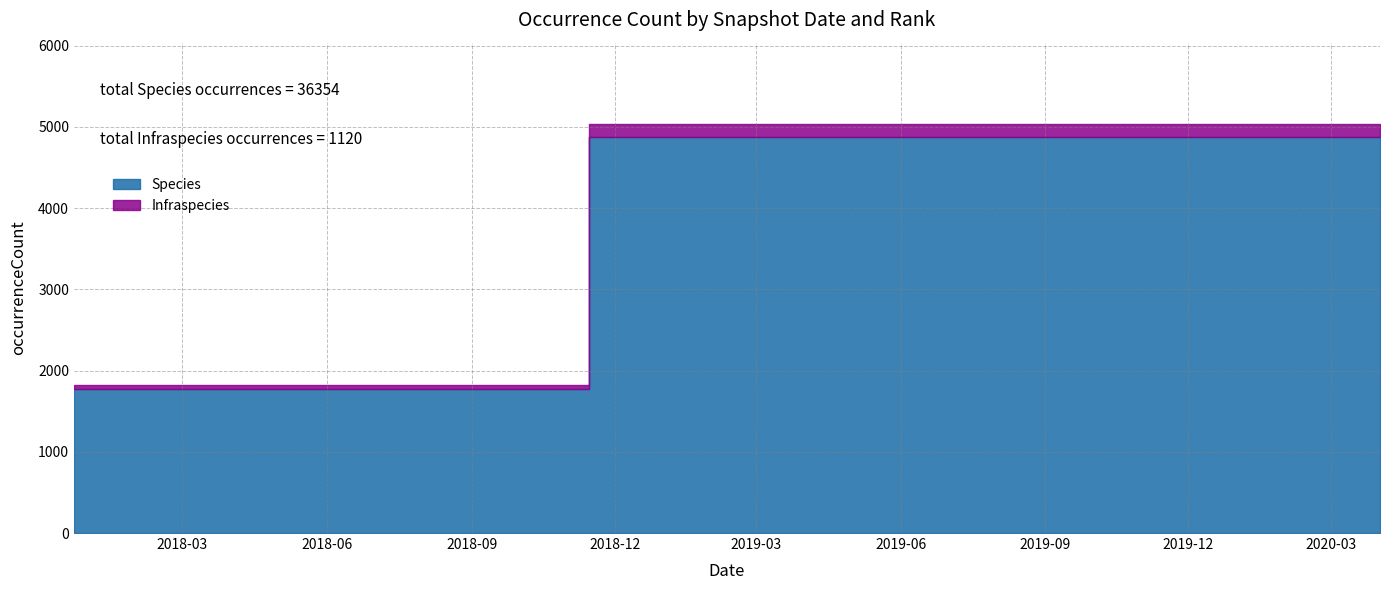

How many lines are shown in the chart?

2